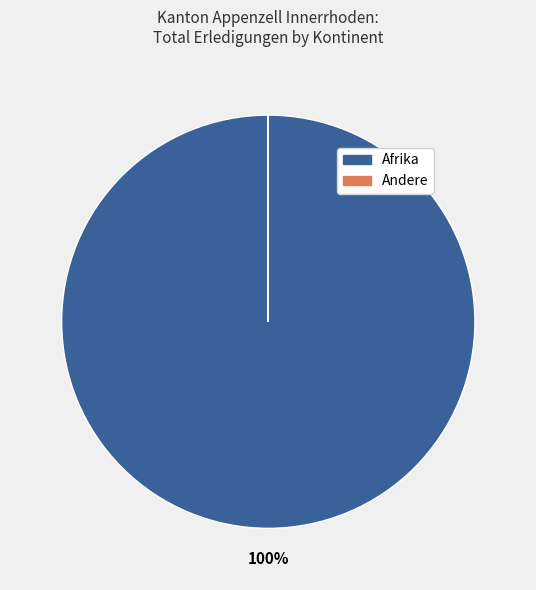

Does any single category account for the majority?

Yes